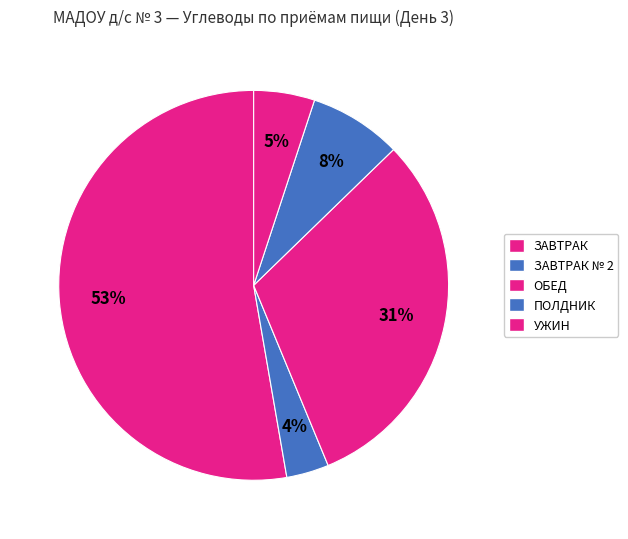

How many segments does this pie chart have?

5